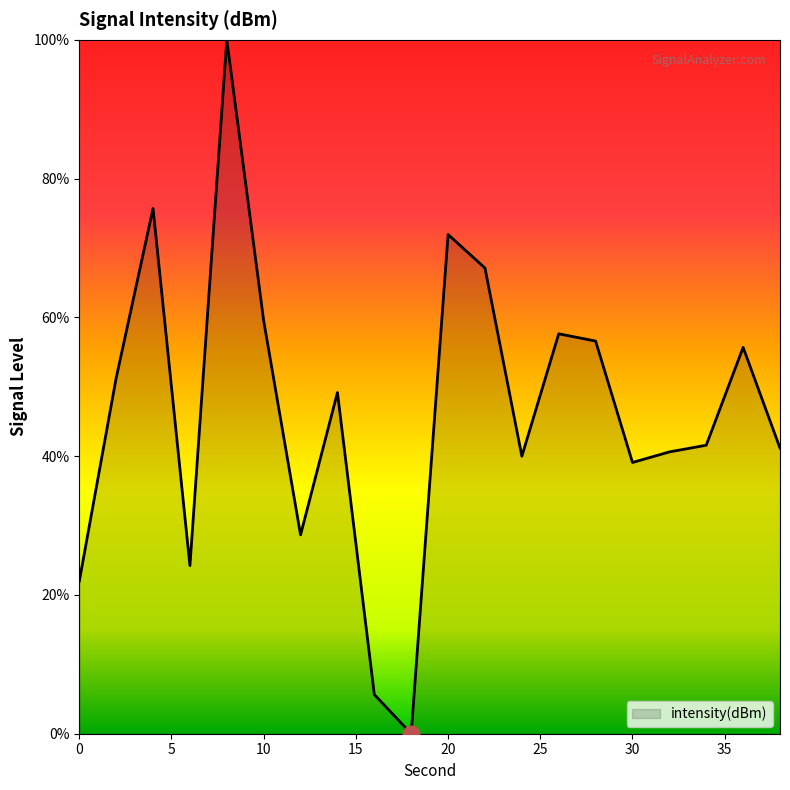

What is the difference between the maximum and minimum values?

100.0